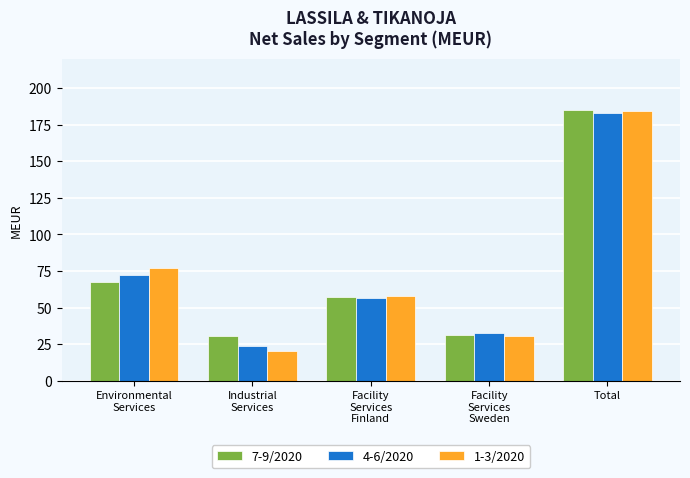

Is it true that 7-9/2020 equals 31.5 at Facility
Services
Sweden?

True